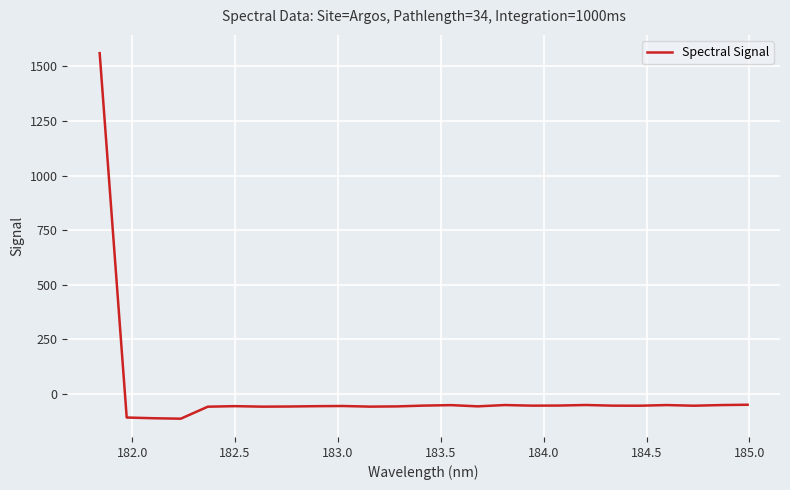

Does the chart display data point markers on the line(s)?

No